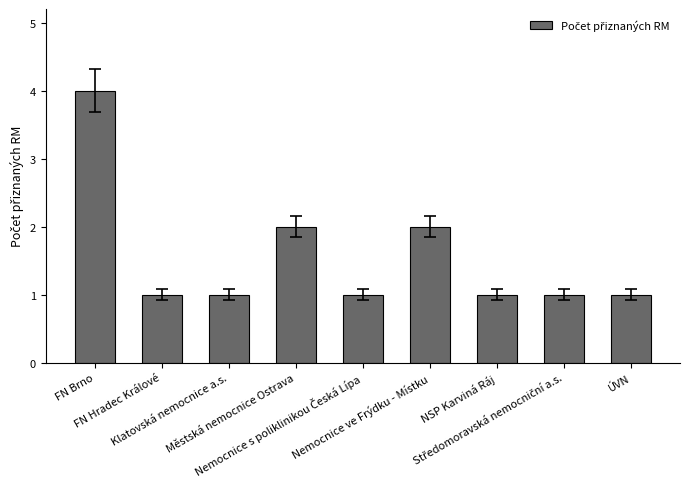

What is the sum of all values?

14